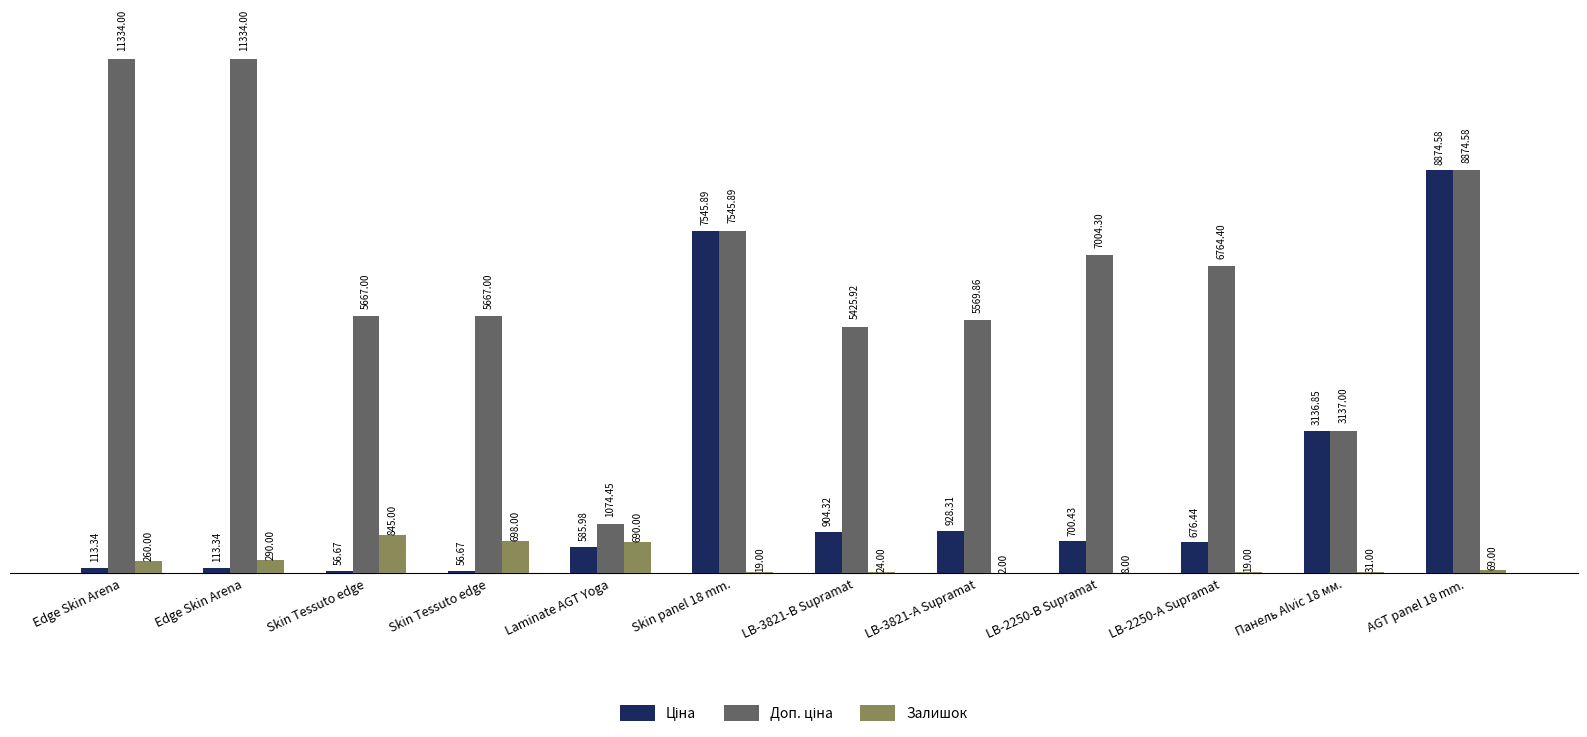

How many distinct data groups are displayed?

3